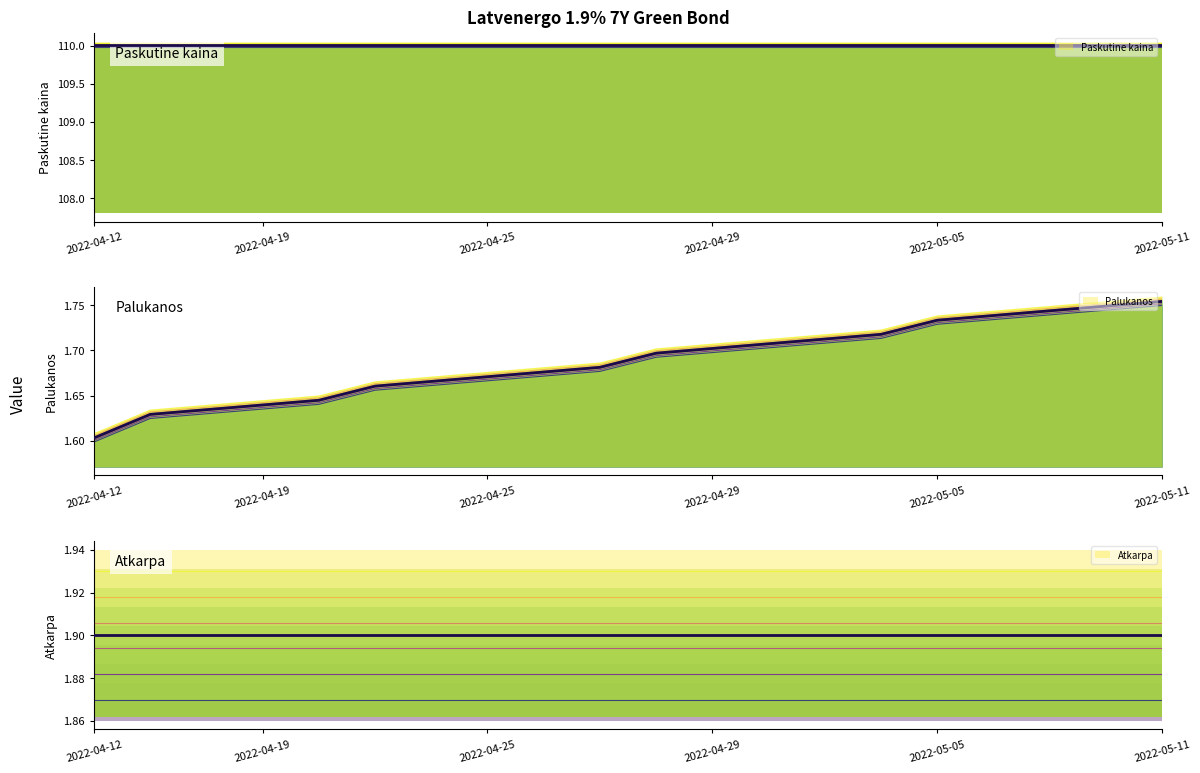

How many categories are shown in the chart?

20